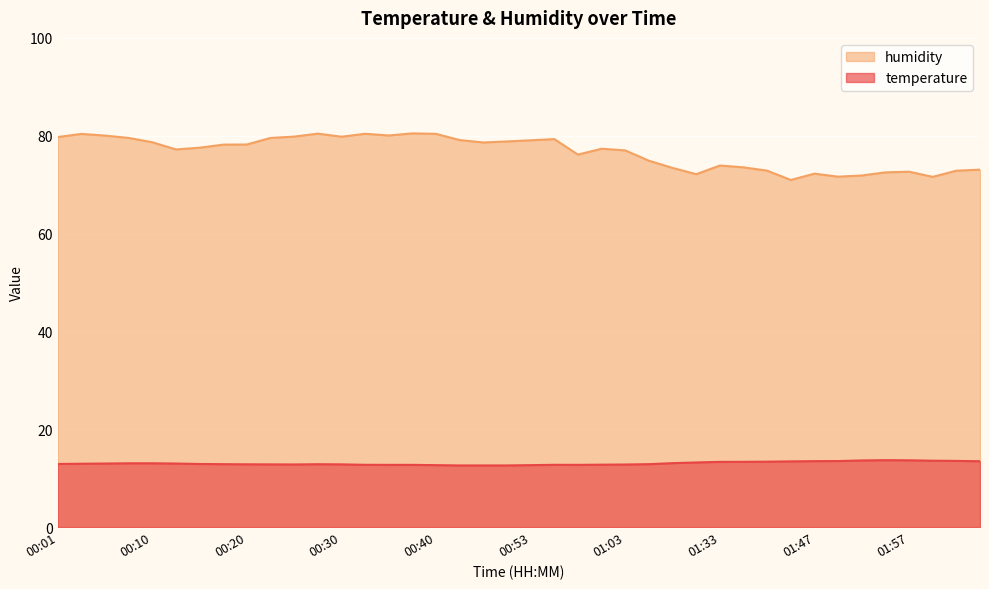

True or false: humidity and temperature cross at least once.

False